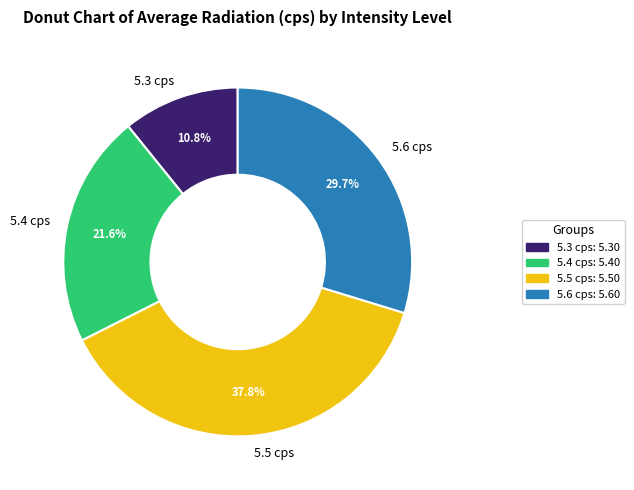

What percentage do 5.6 cps and 5.3 cps together represent?

40.5%